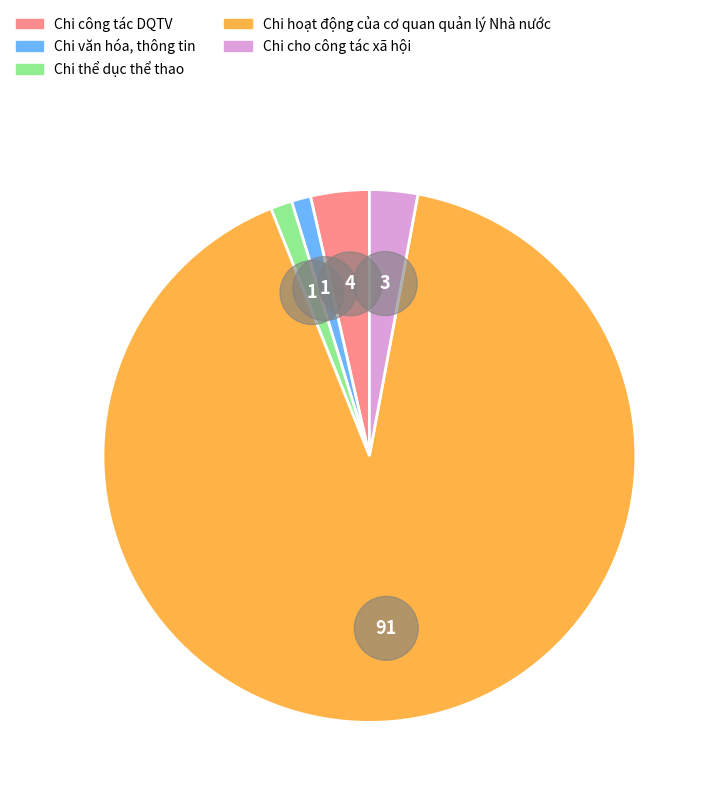

Which category has the smallest portion of the pie?

Chi văn hóa, thông tin